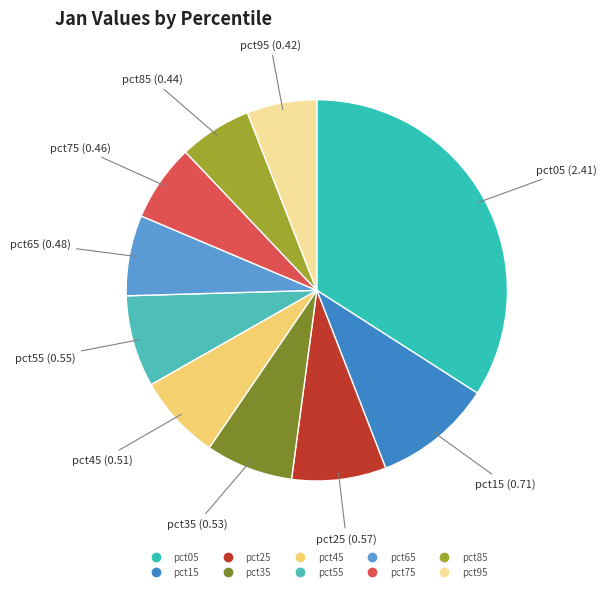

To the nearest percent, what portion does pct45 represent?

7%